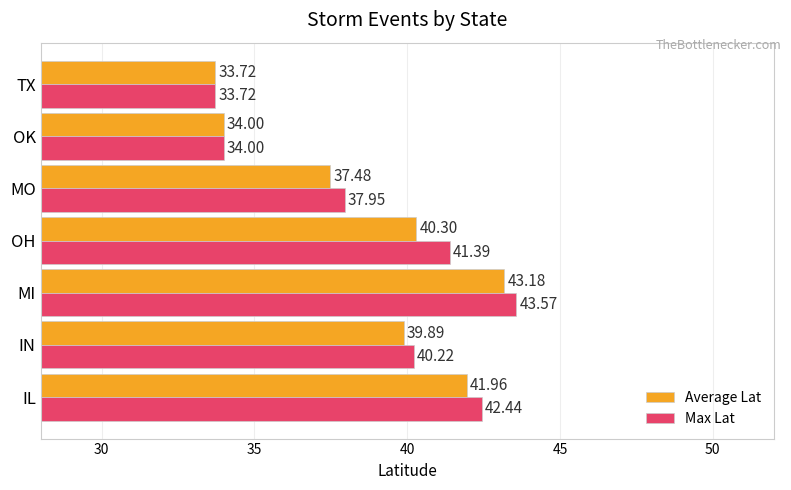

Is the value of Average Lat at MO greater than the value of Max Lat at MO?

No